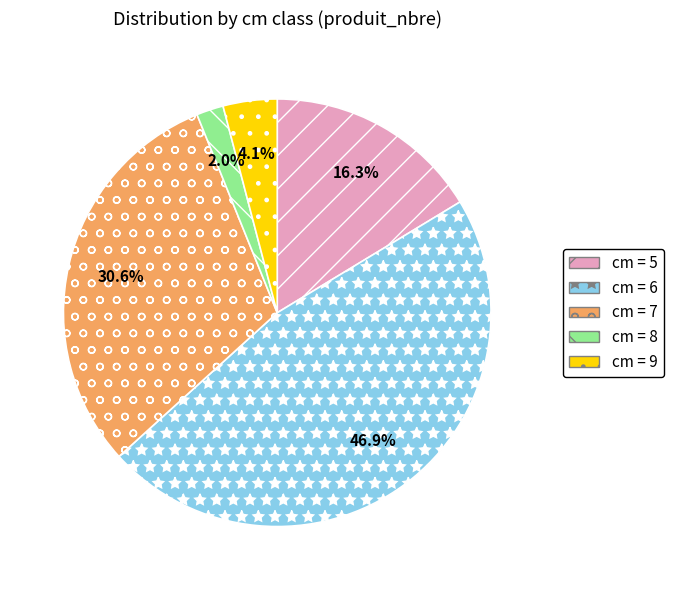

Do cm = 6 and cm = 8 together represent more than half of the pie?

No